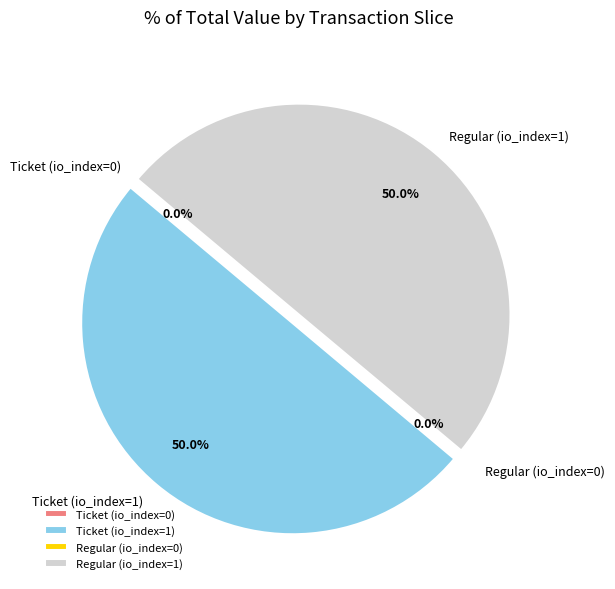

What is the total percentage of Ticket (io_index=1) and Regular (io_index=1)?

100.0%